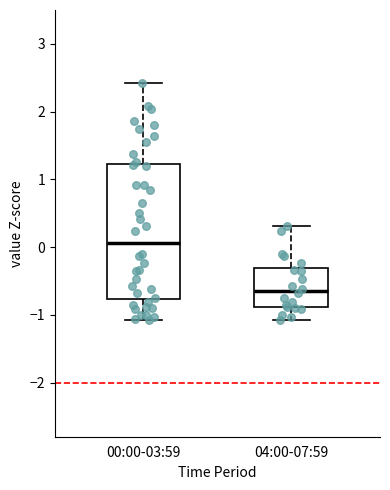

Reading left to right, transcribe this box plot: for each box, give where its median line is, the range the box spans, and where its two whiskers end, as read against the y-axis. The values are not printed on the chart, so give them approximately, as read against the axis.

00:00-03:59: median 0.1, box -0.8 to 1.2, whiskers -1.1 to 2.4
04:00-07:59: median -0.6, box -0.9 to -0.3, whiskers -1.1 to 0.3